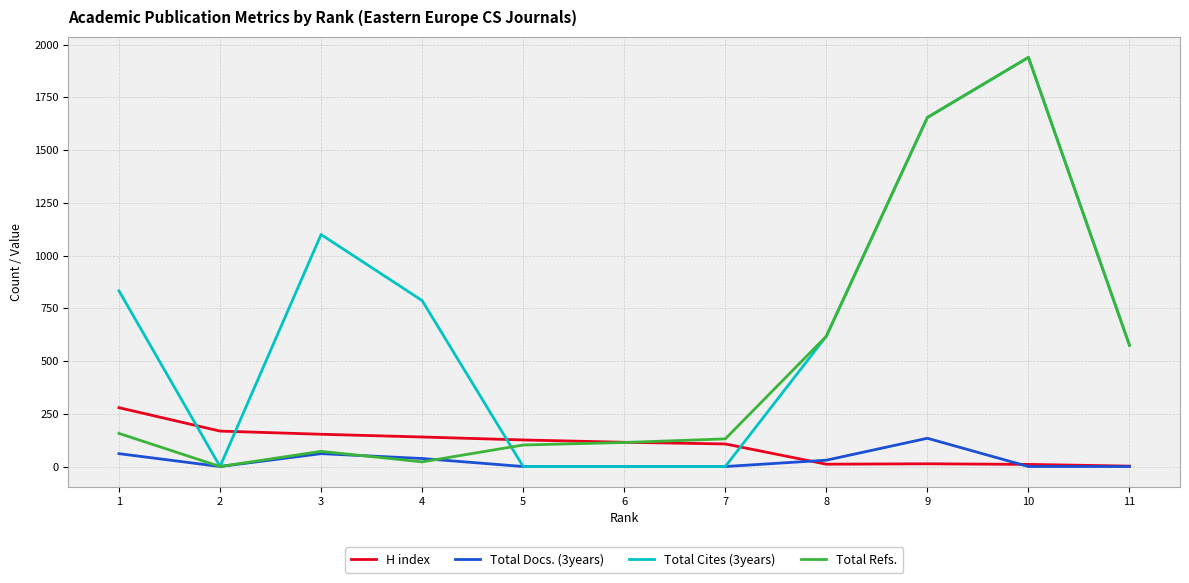

Is it true that Total Cites (3years) equals 0 at 2?

True